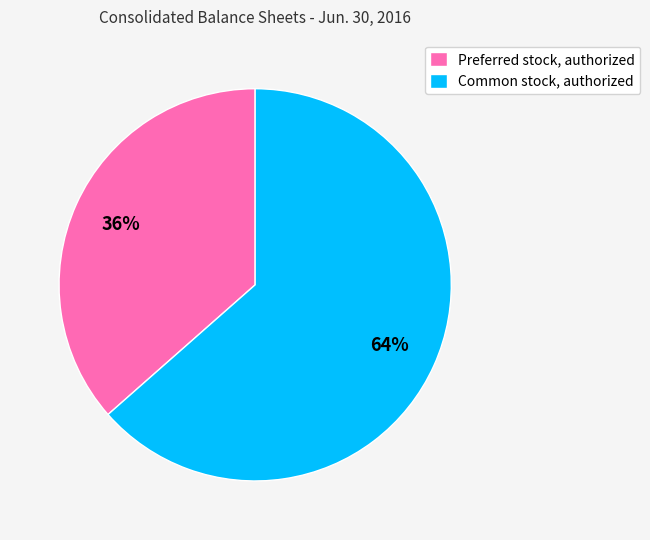

Rank the categories by value from lowest to highest.

Preferred stock, authorized, Common stock, authorized